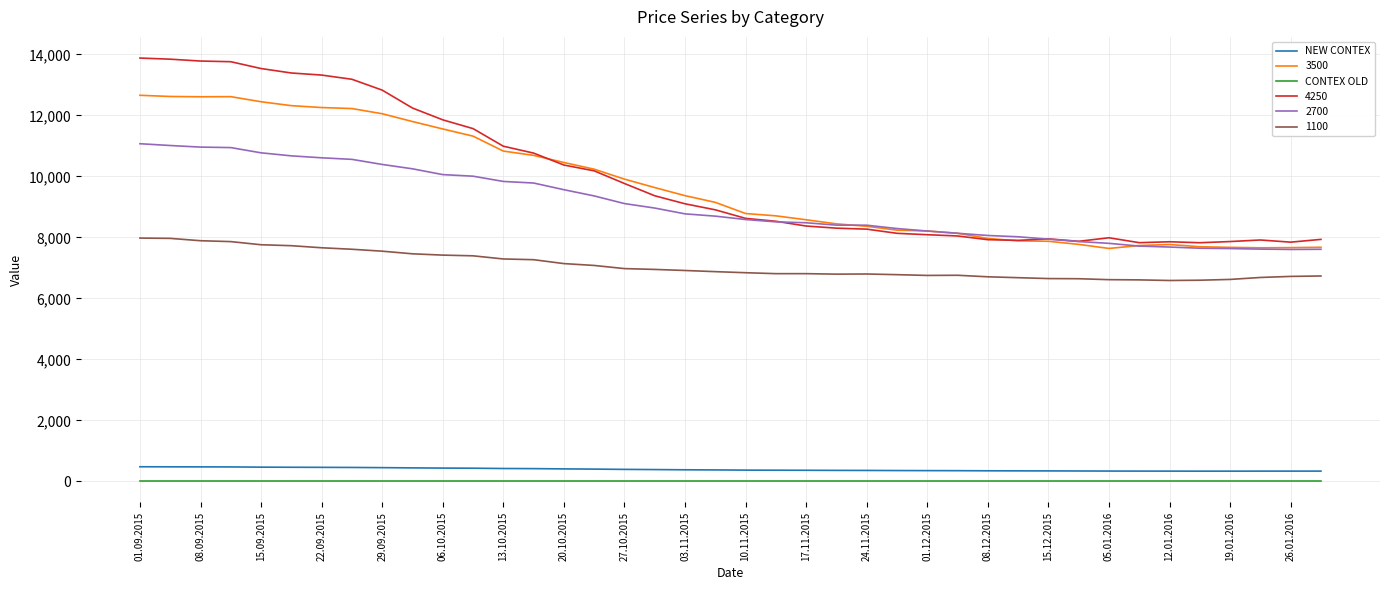

True or false: 1100 and 2700 cross at least once.

False